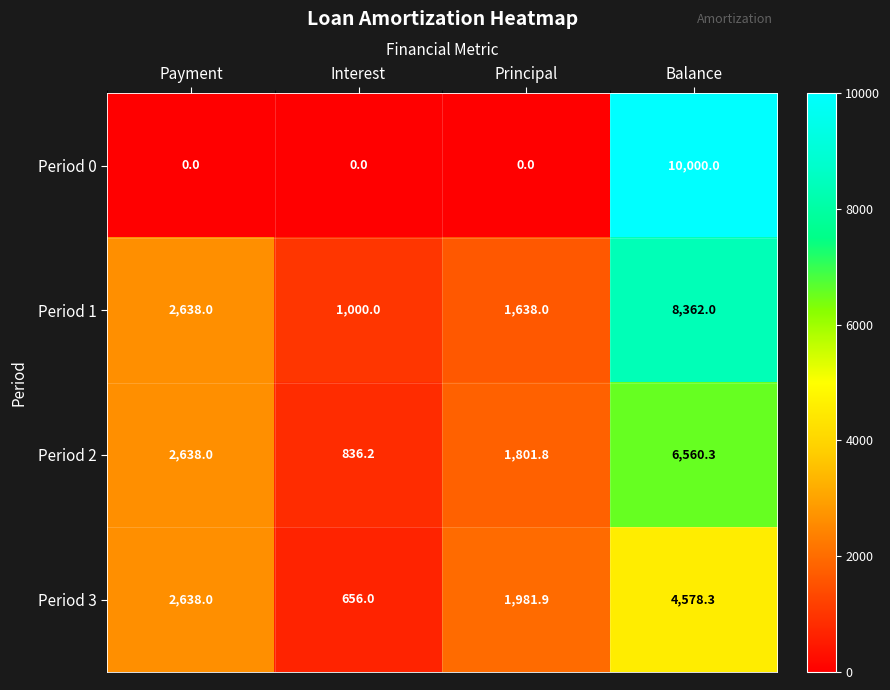

Rank the series at Principal from lowest to highest value.

Period 0, Period 1, Period 2, Period 3